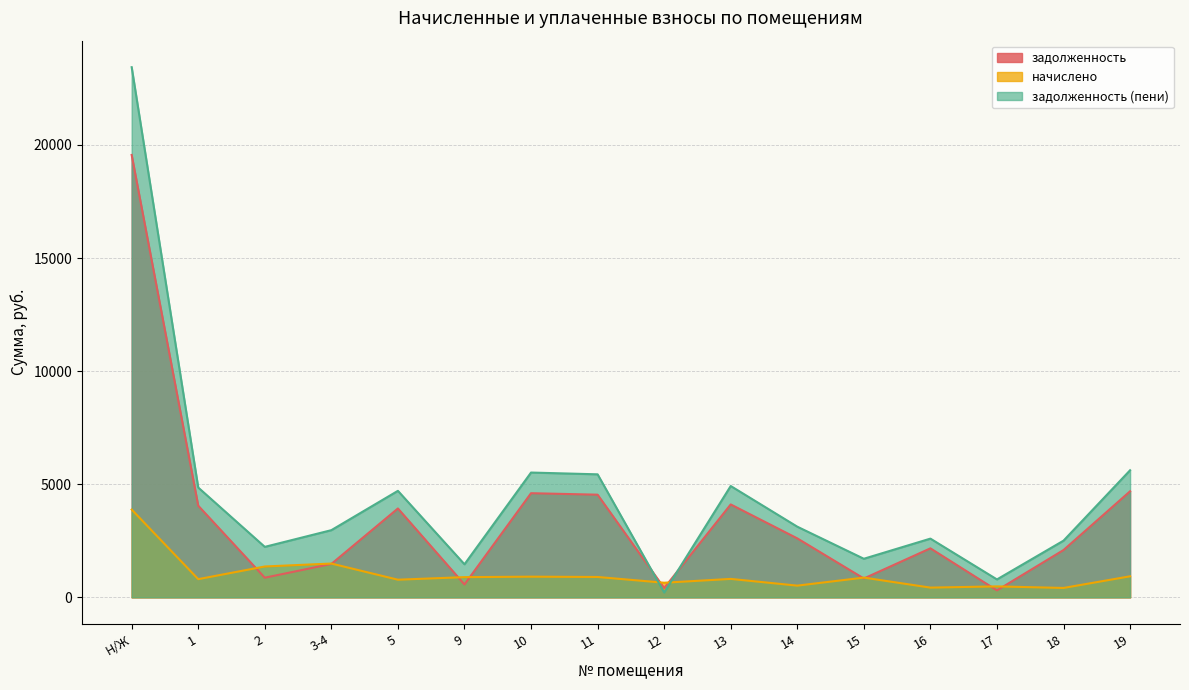

How many categories are shown in the chart?

16